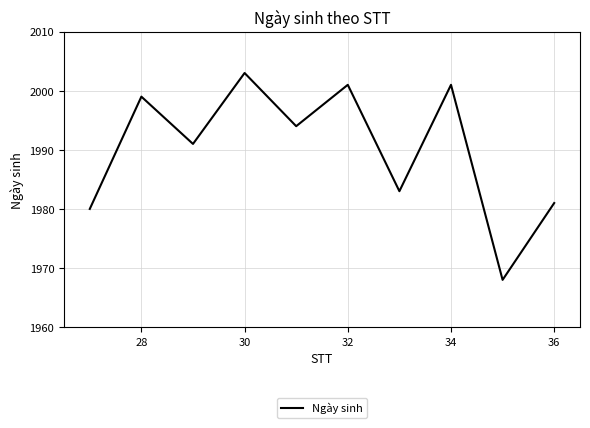

What is the minimum value shown in the chart?

1968